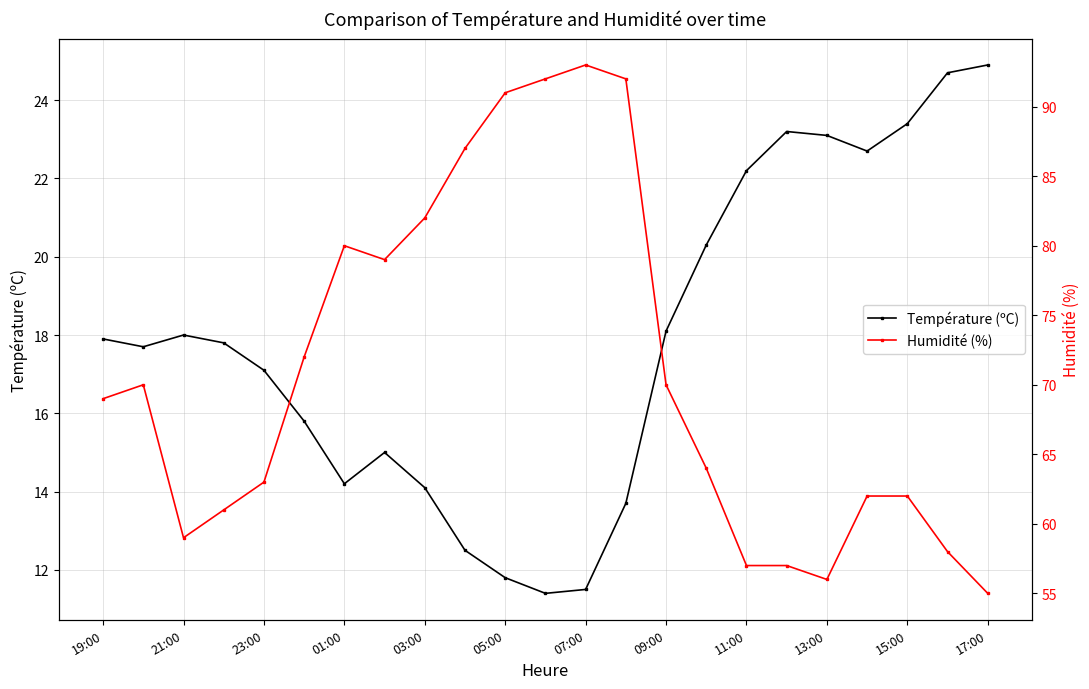

What is the average value of the Humidité (%) series?

70.9